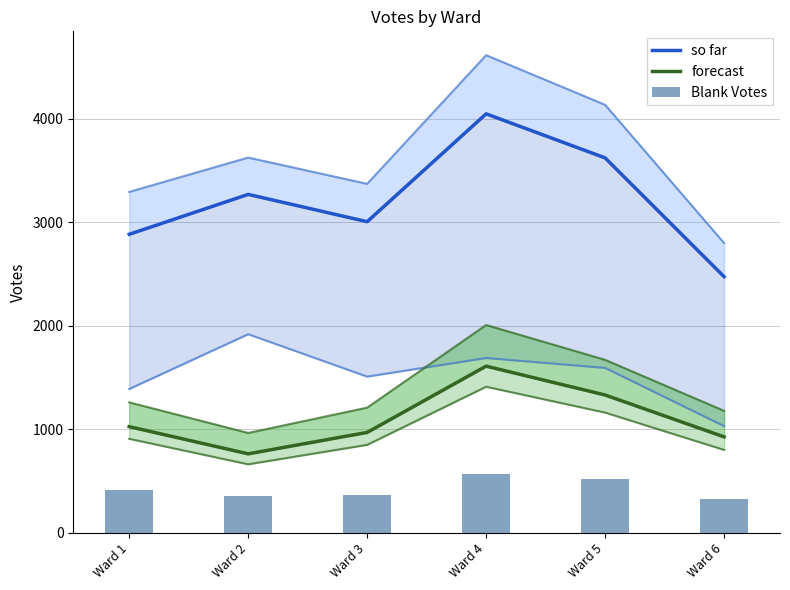

The Thomas B. Brennan series shows 1566 at Ward 6. True or false?

False